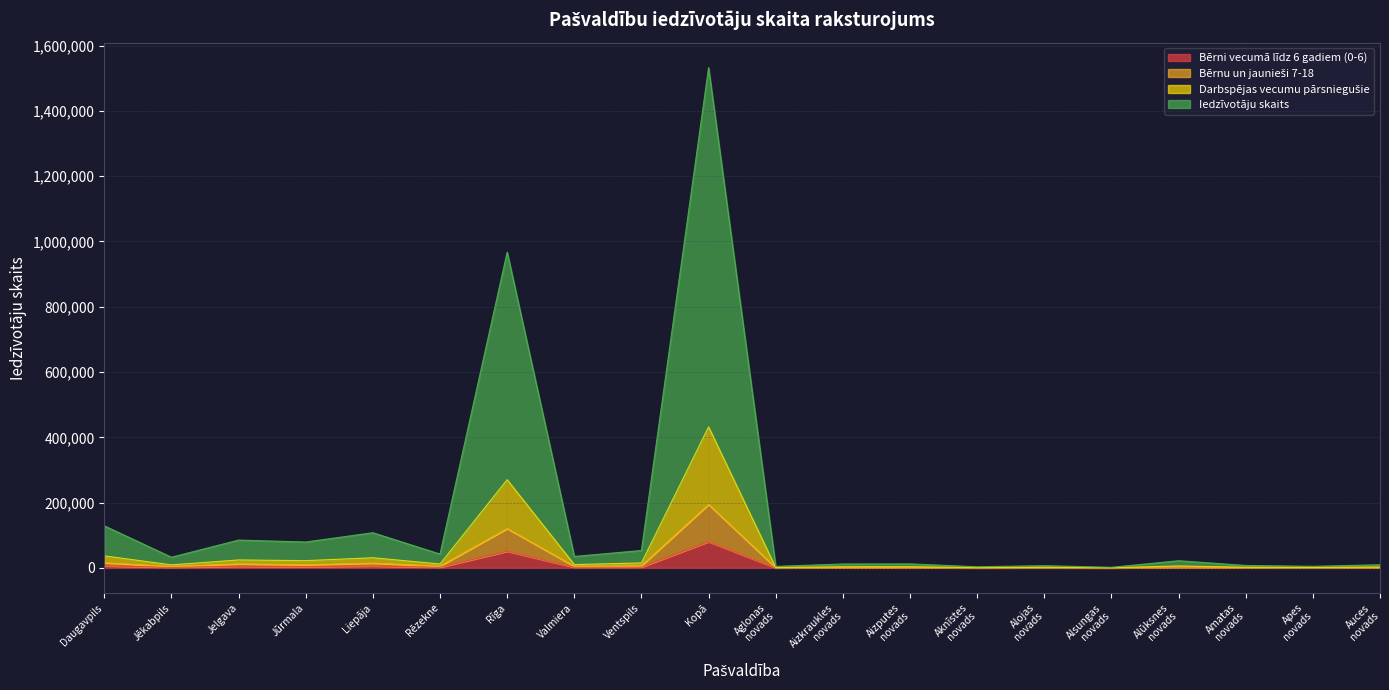

Which category has the highest value in the Iedzīvotāju skaits series?

Kopā